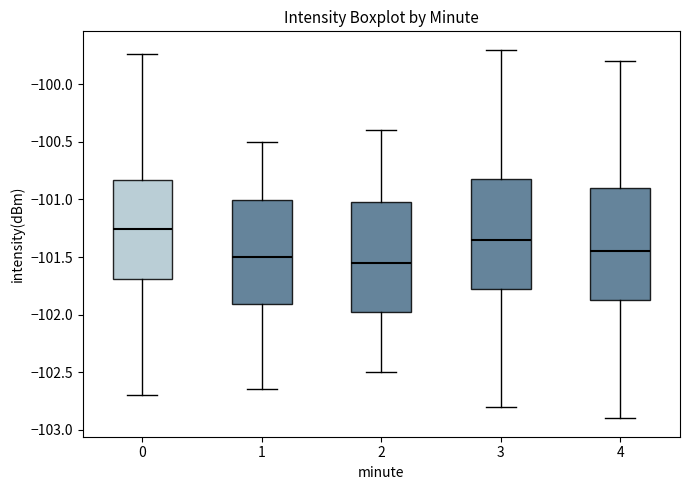

Reading left to right, transcribe this box plot: for each box, give where its median line is, the range the box spans, and where its two whiskers end, as read against the y-axis. The values are not printed on the chart, so give them approximately, as read against the axis.

0: median -101.25, box -101.70 to -100.85, whiskers -102.70 to -99.75
1: median -101.50, box -101.90 to -101.00, whiskers -102.65 to -100.50
2: median -101.55, box -101.95 to -101.00, whiskers -102.50 to -100.40
3: median -101.35, box -101.75 to -100.80, whiskers -102.80 to -99.70
4: median -101.45, box -101.85 to -100.90, whiskers -102.90 to -99.80